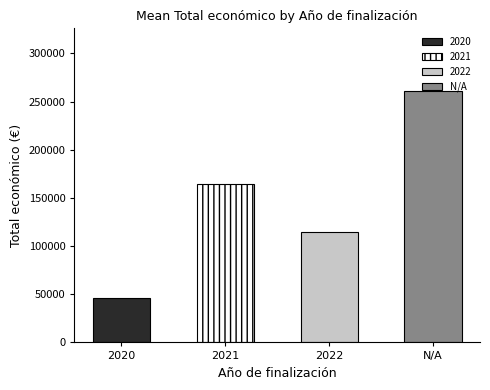

Between 2022 and N/A, which is larger?

N/A